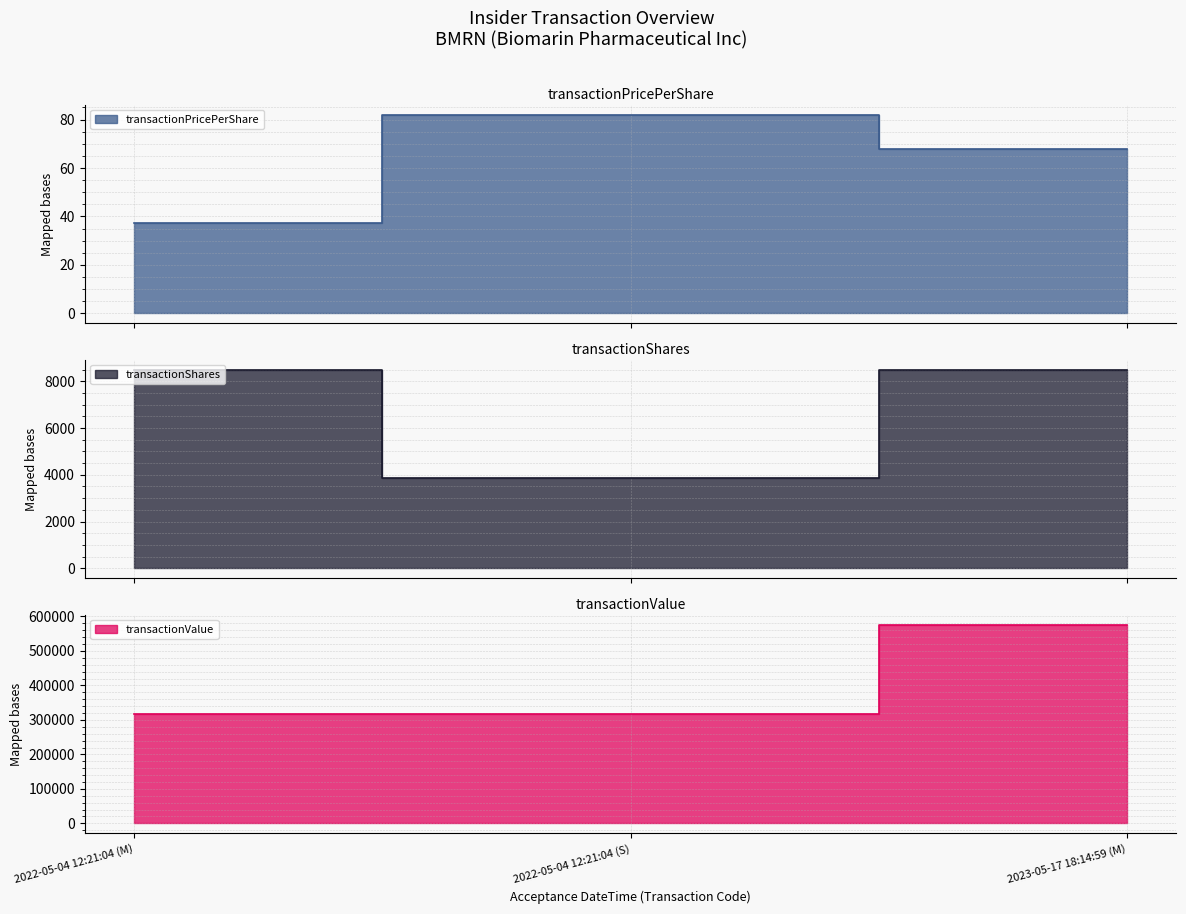

What is the difference between the transactionShares values at 2022-05-04 12:21:04 (M) and 2022-05-04 12:21:04 (S)?

4622.0